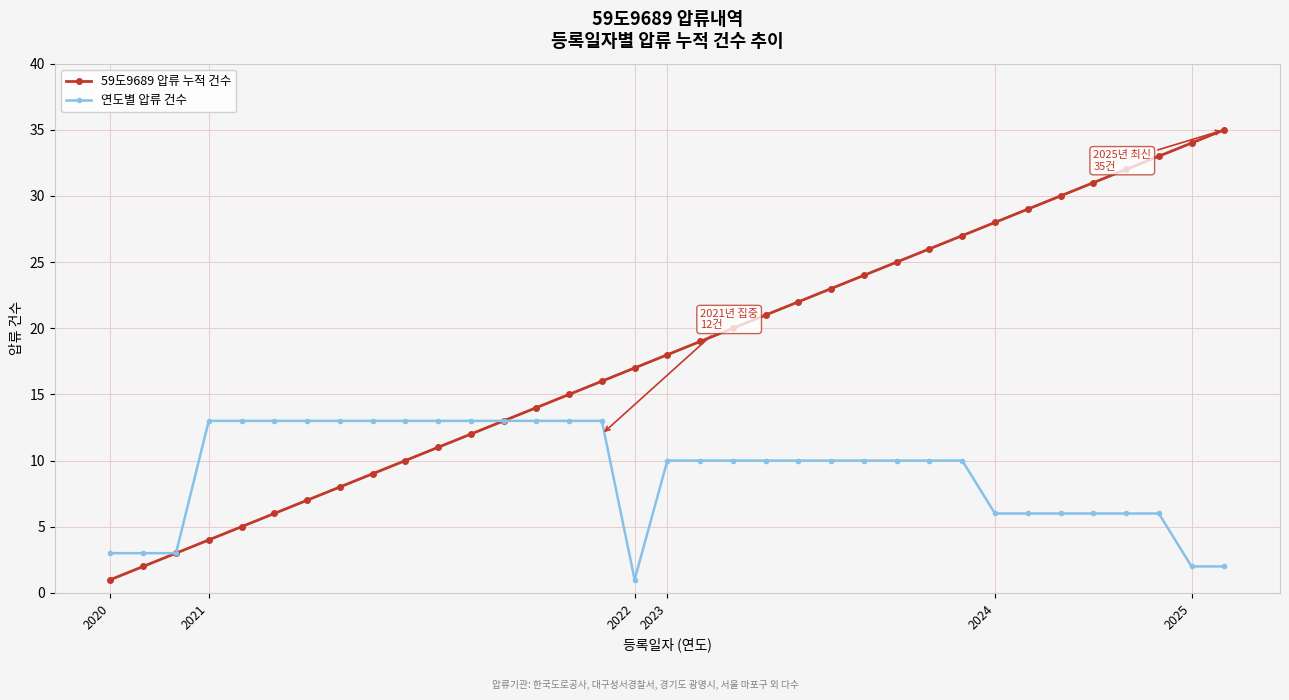

What is the value of the 연도별 압류 건수 point at the 32nd from the left?

6